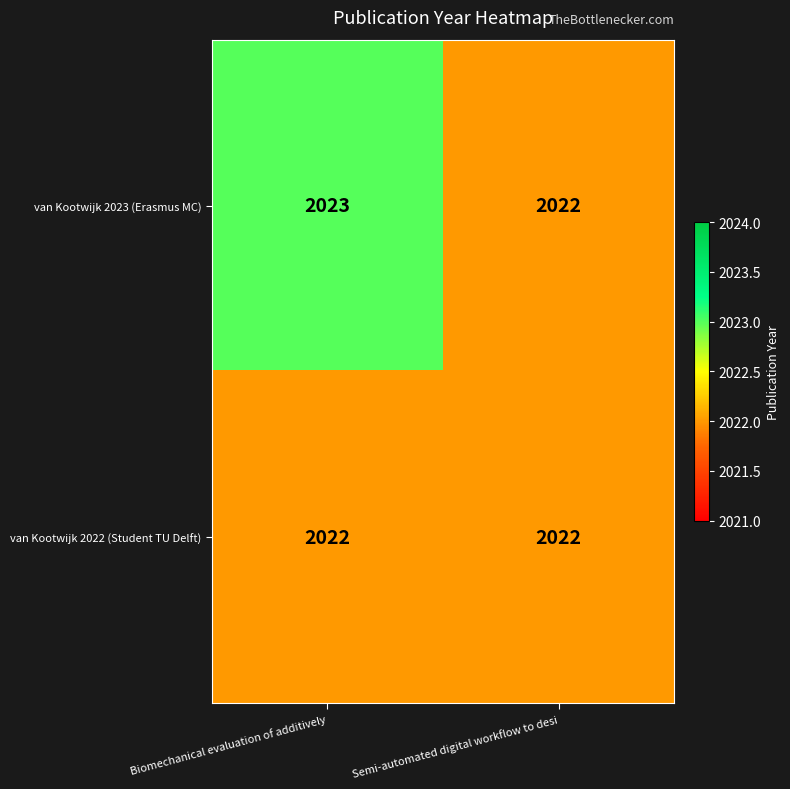

What is the maximum value for van Kootwijk 2023 (Erasmus MC)?

2023